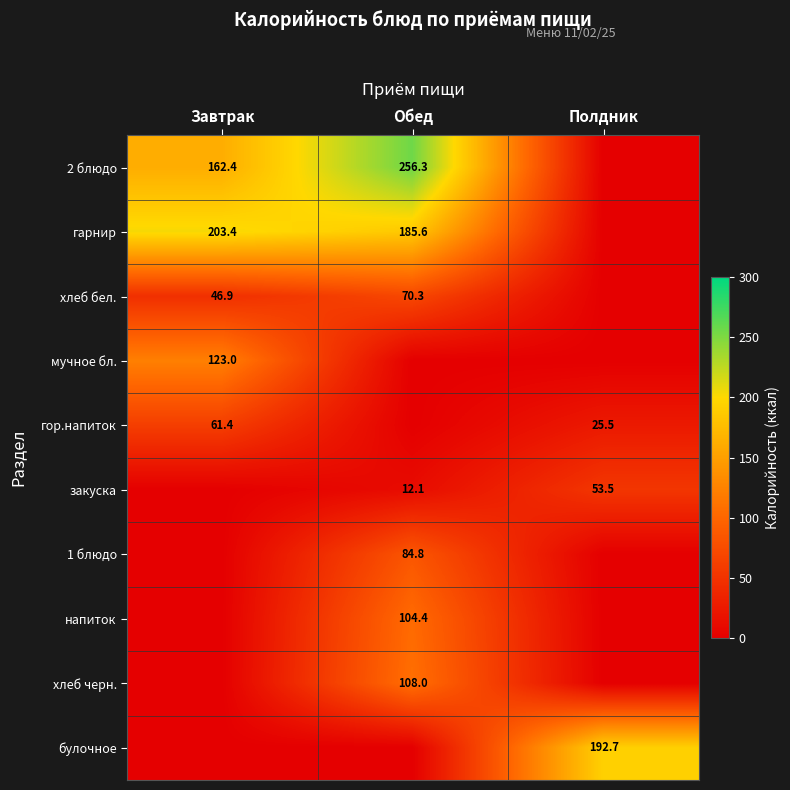

What is the spread (max minus min) of values at Обед?

256.3